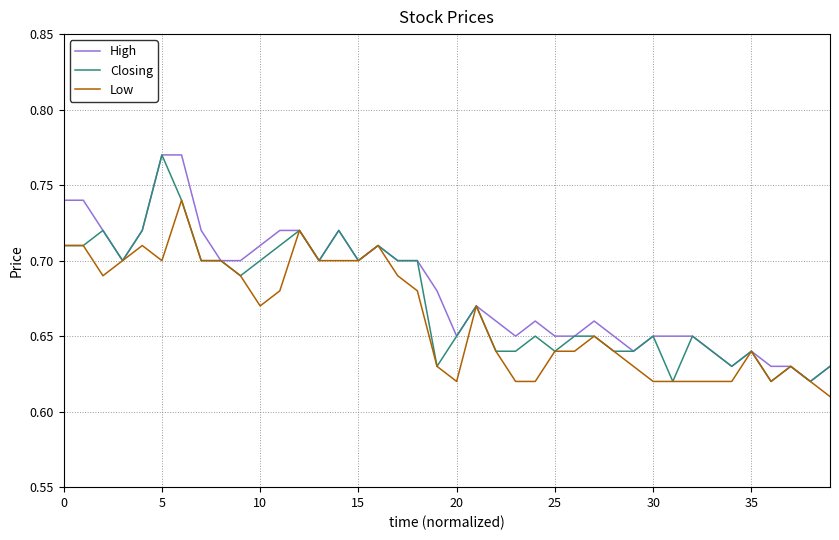

What are all the series names shown in the legend?

High, Closing, Low